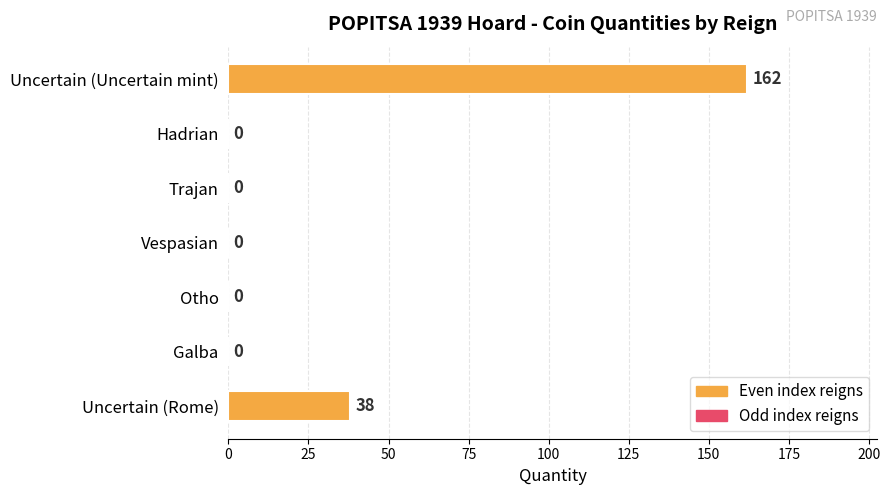

Count the number of values greater than 0.

2